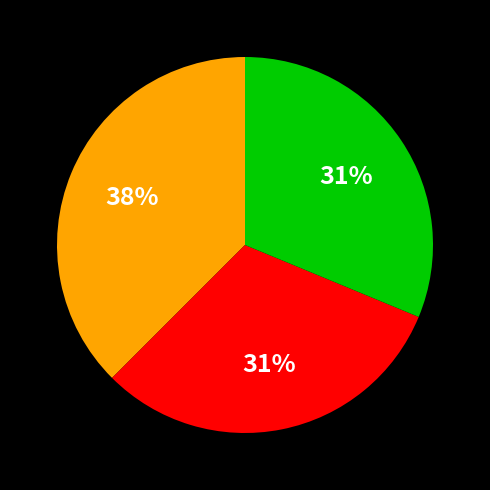

To the nearest percent, what is the average slice percentage?

33%